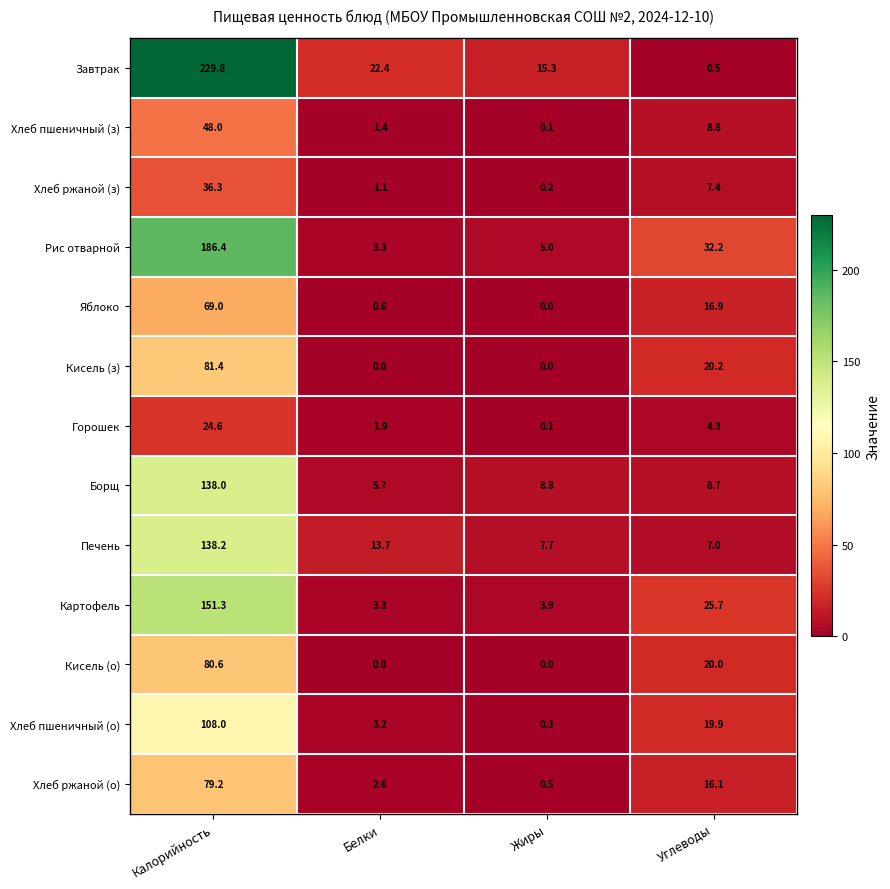

What is the highest value of the Печень series?

138.2